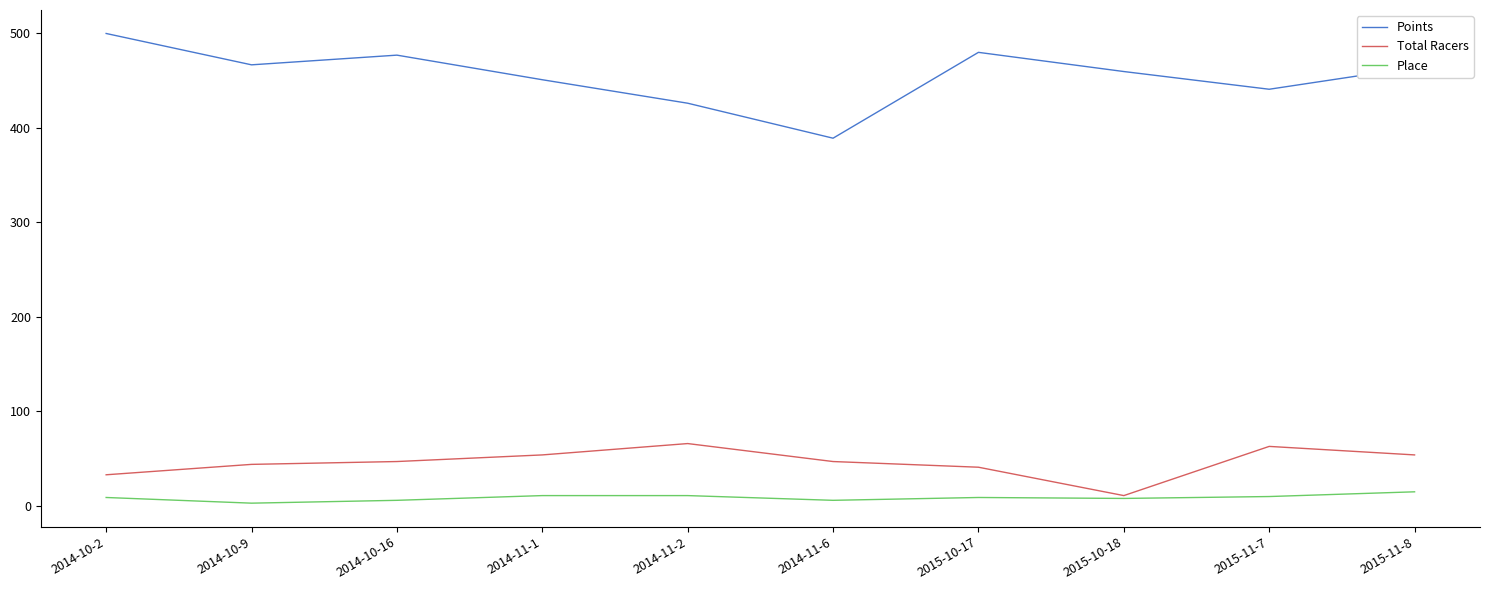

List the series in order of their peak value, lowest first.

Place, Total Racers, Points